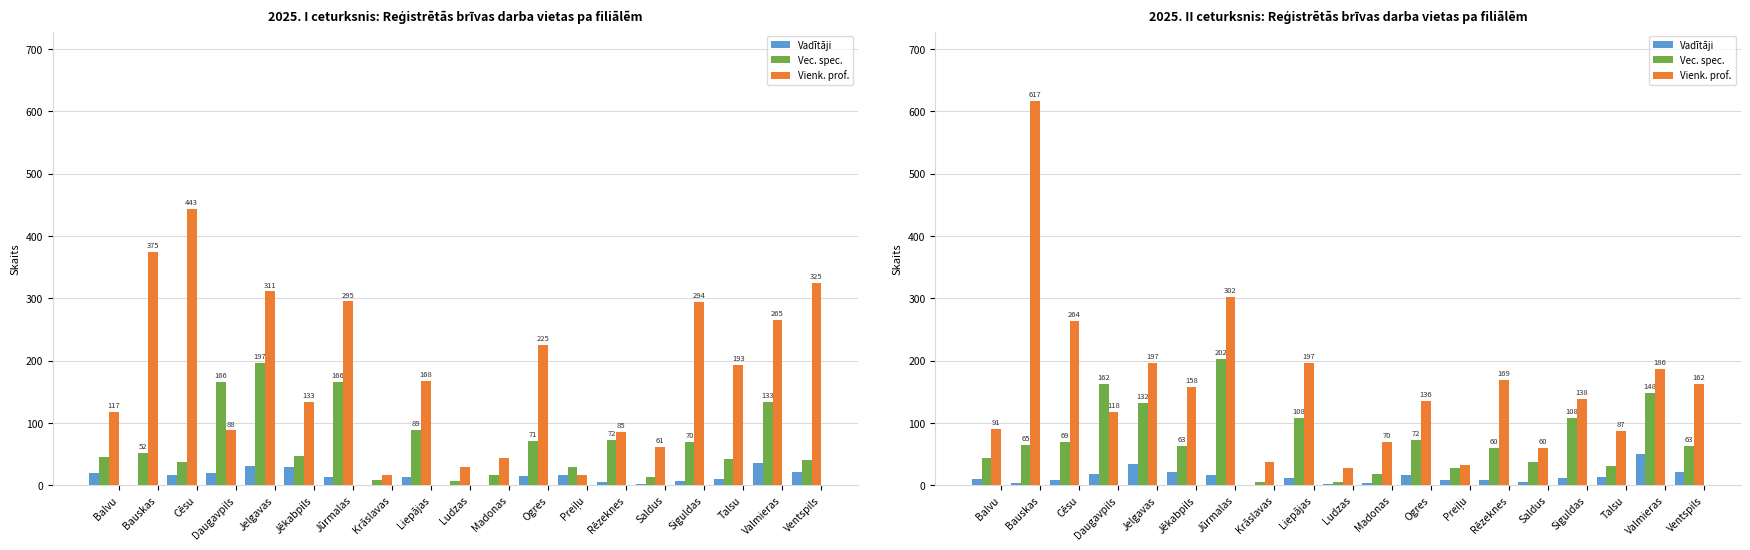

List the series in order of their peak value, lowest first.

Vadītāji, Vec. spec., Vienk. prof.